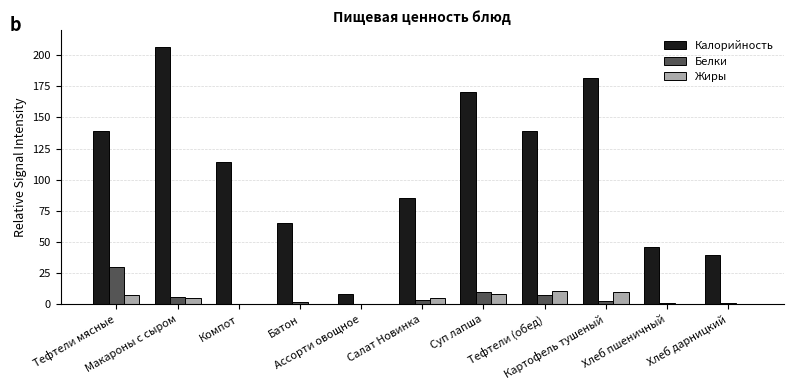

At which label is Калорийность closest to 107?

Компот